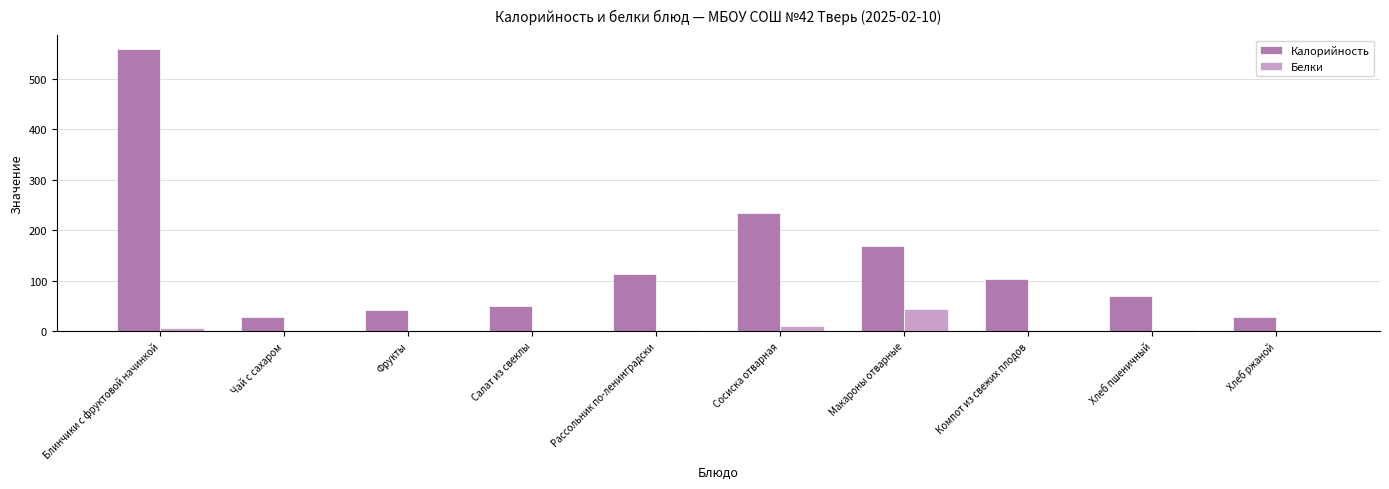

At which label does Калорийность first exceed 103?

Блинчики с фруктовой начинкой